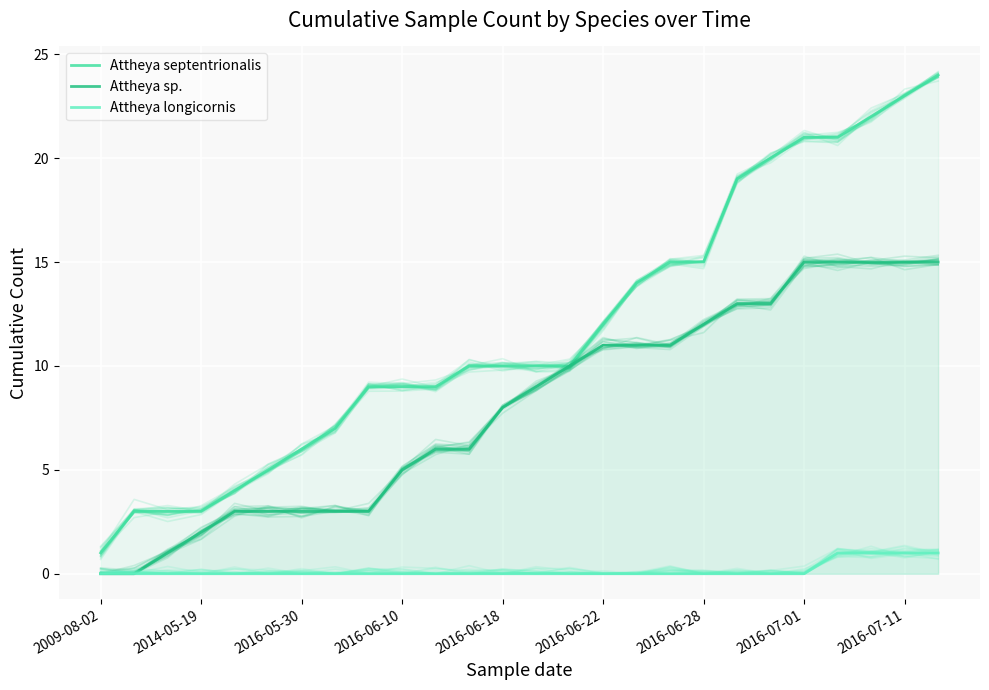

What is the value of the Attheya septentrionalis point at the 20th from the left?

19